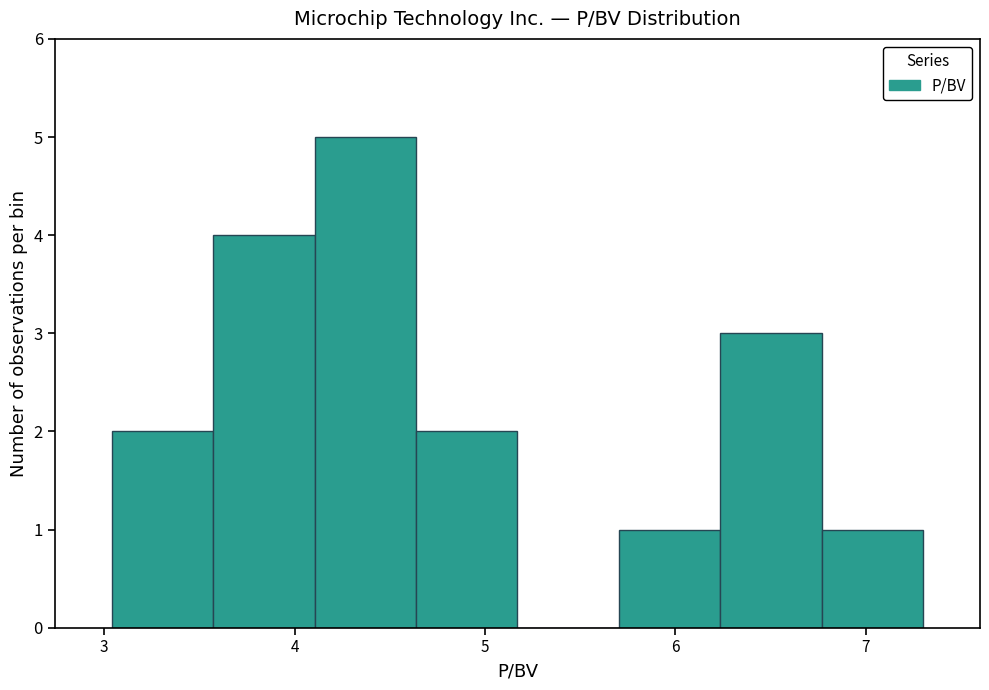

What is the height of the bar covering 3.0 to 3.6 on the x-axis? Neither the bar edges nor the heights are printed on the chart, so give them approximately, as read against the axes.

2